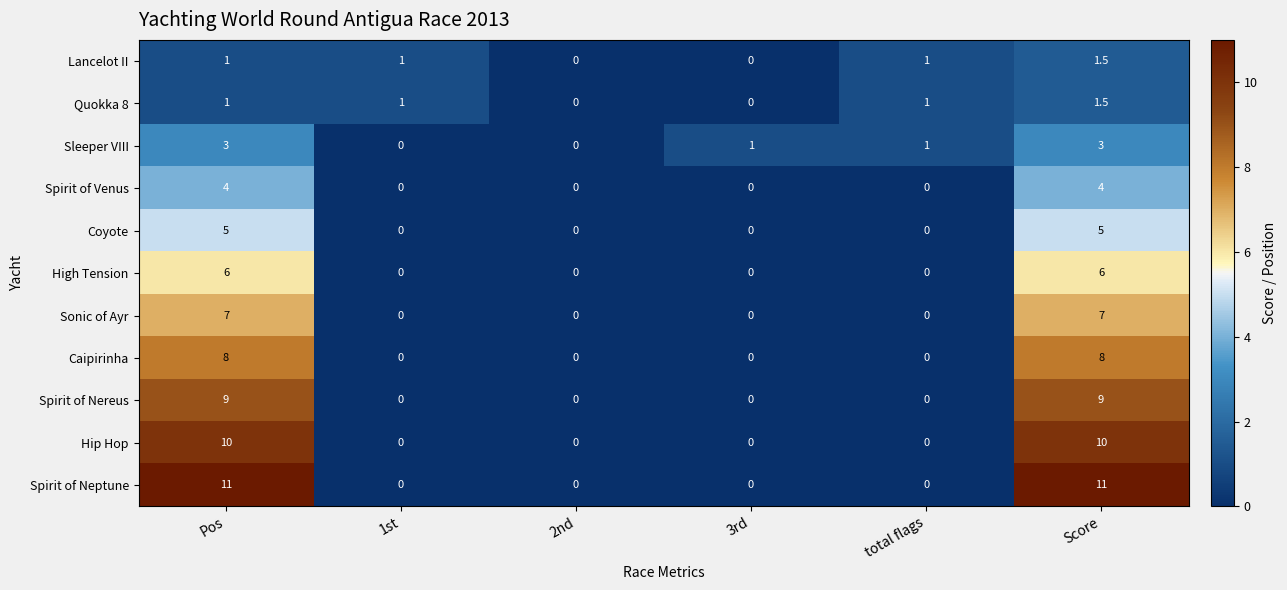

What is the sum of all Spirit of Neptune values?

22.0